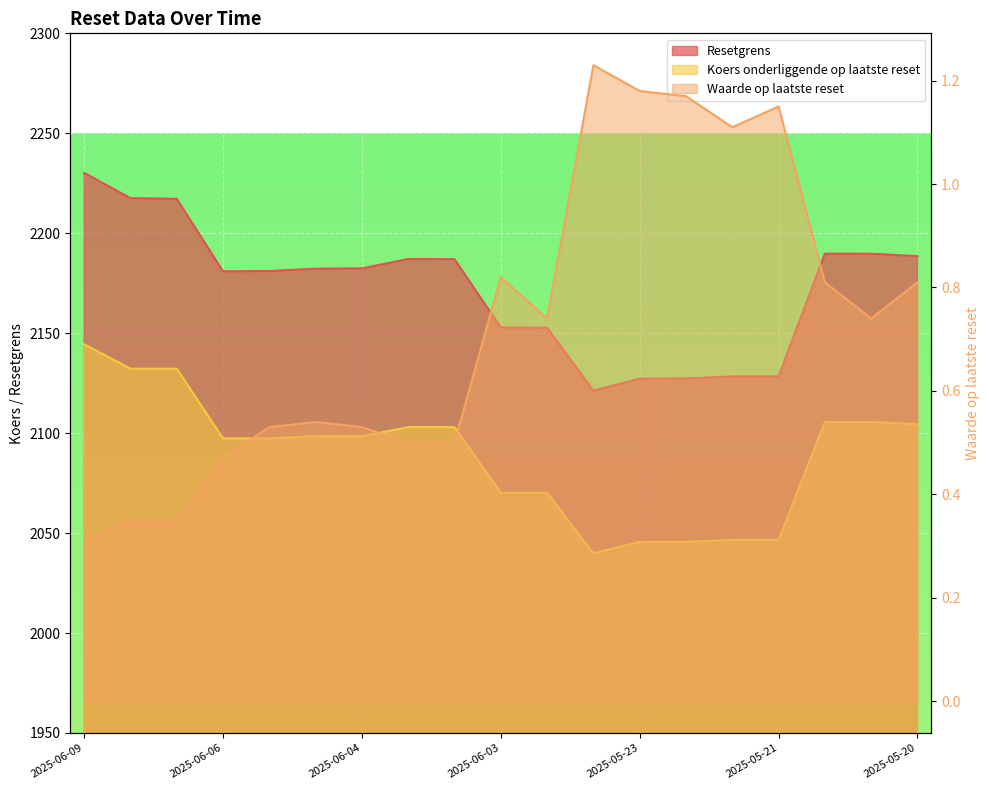

True or false: Koers onderliggende op laatste reset and Resetgrens cross at least once.

False